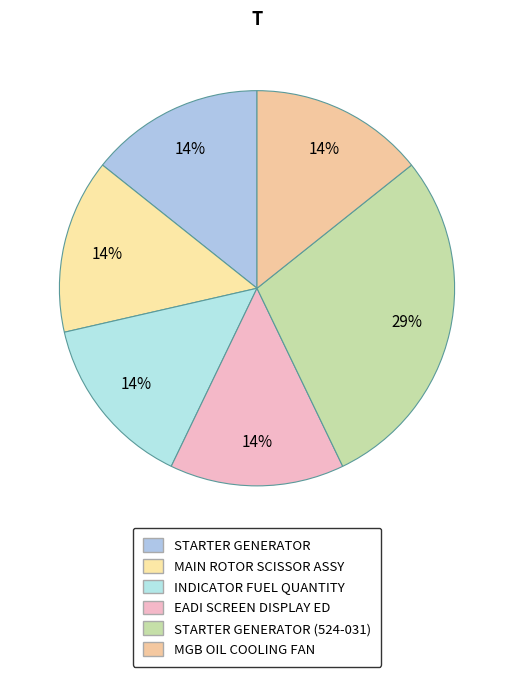

Rank the categories by value from highest to lowest.

STARTER GENERATOR (524-031), STARTER GENERATOR, MAIN ROTOR SCISSOR ASSY, INDICATOR FUEL QUANTITY, EADI SCREEN DISPLAY ED, MGB OIL COOLING FAN